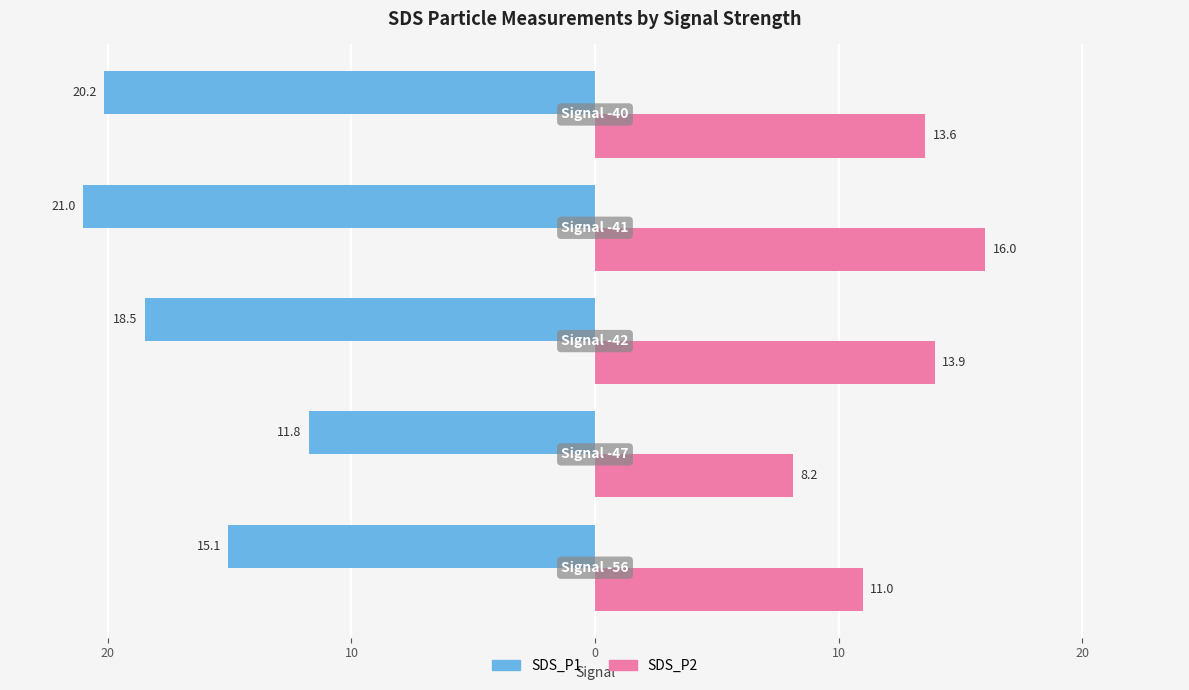

What are all the series names shown in the legend?

SDS_P1, SDS_P2